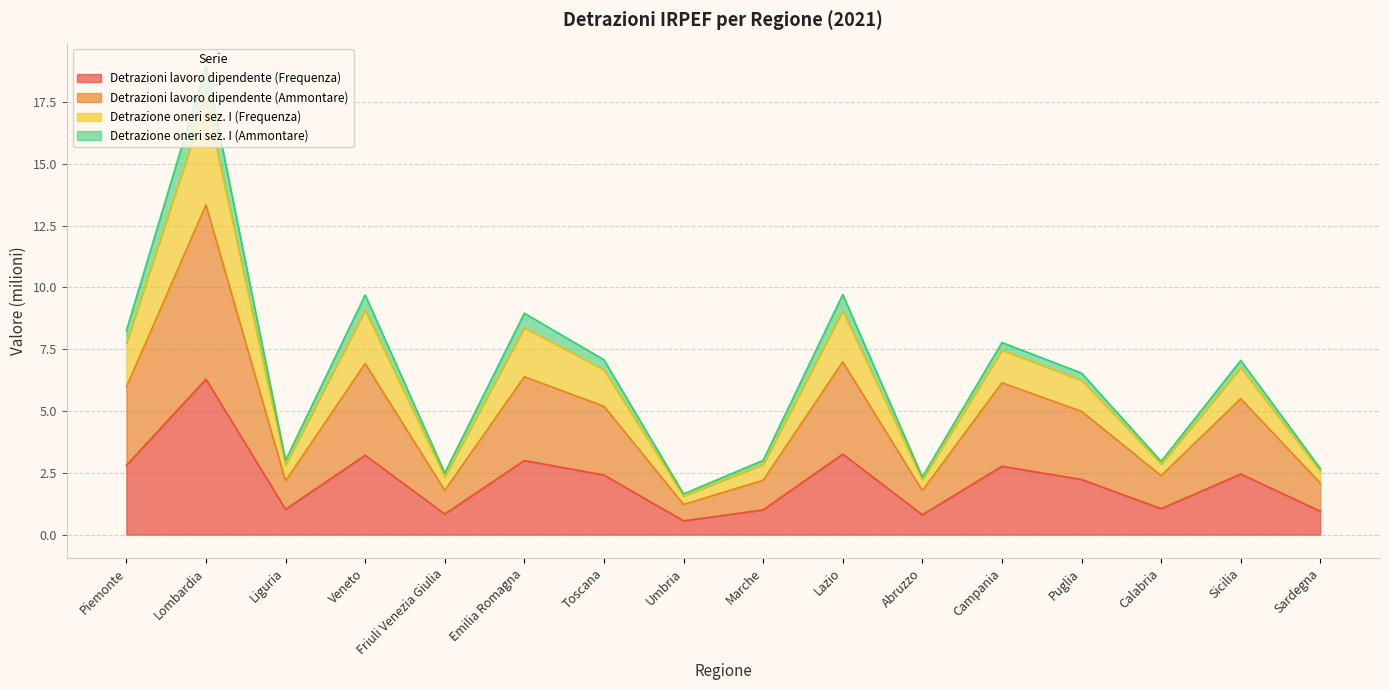

What is the label of the 7th point from the right?

Lazio